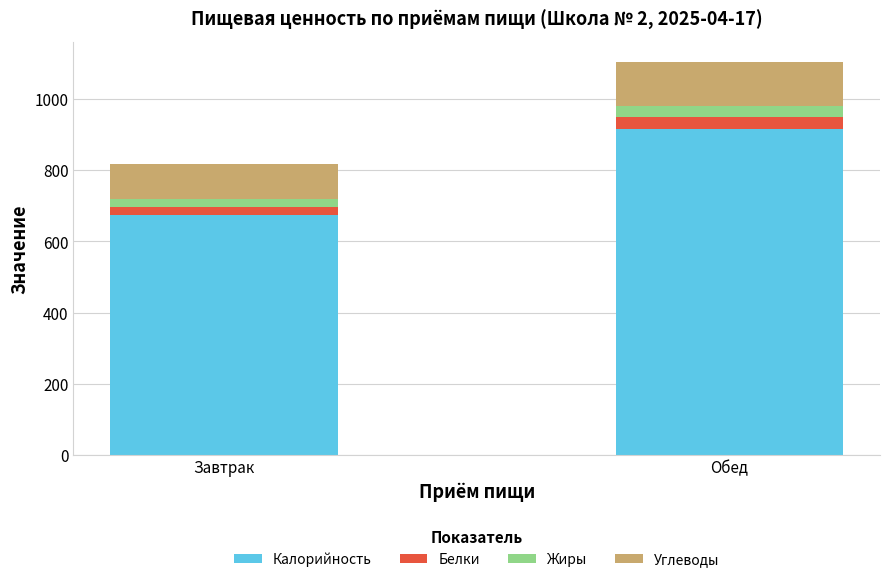

What is the total value across all series at Обед?

1106.0